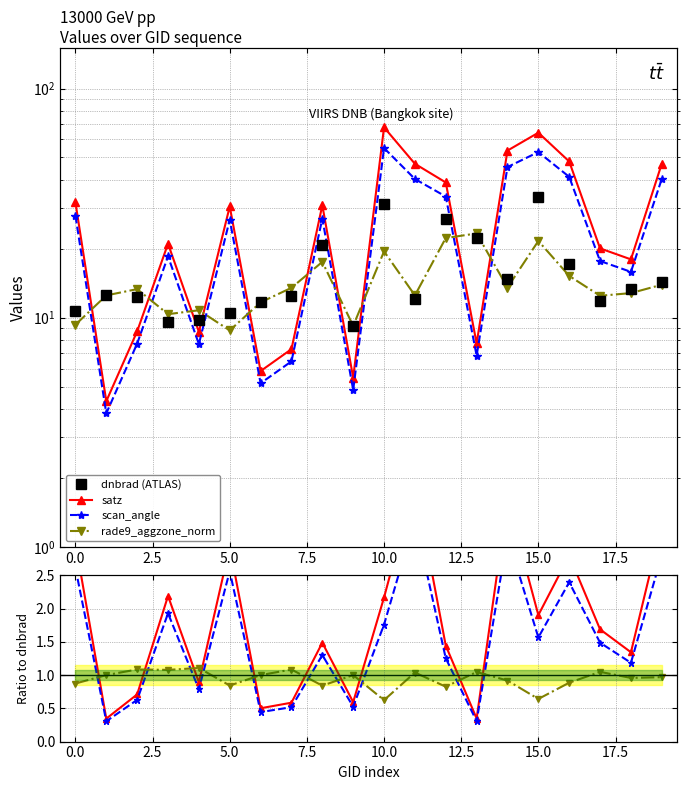

True or false: scan_angle and satz intersect in this chart.

False